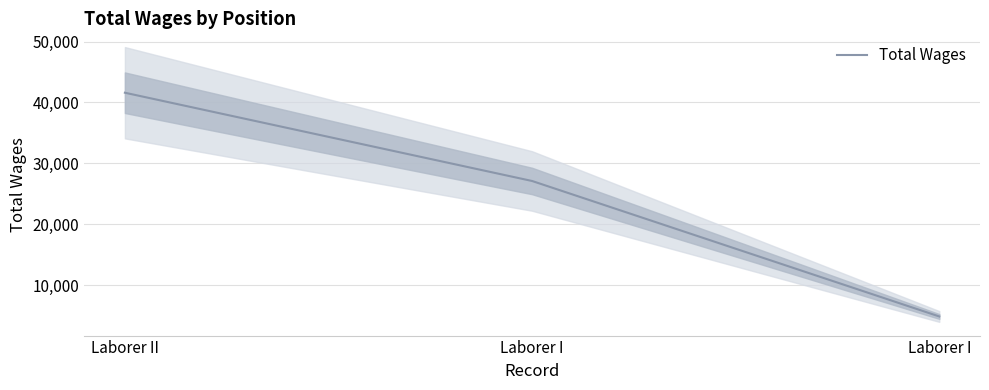

List the labels in order of value, smallest first.

Laborer I, Laborer I, Laborer II